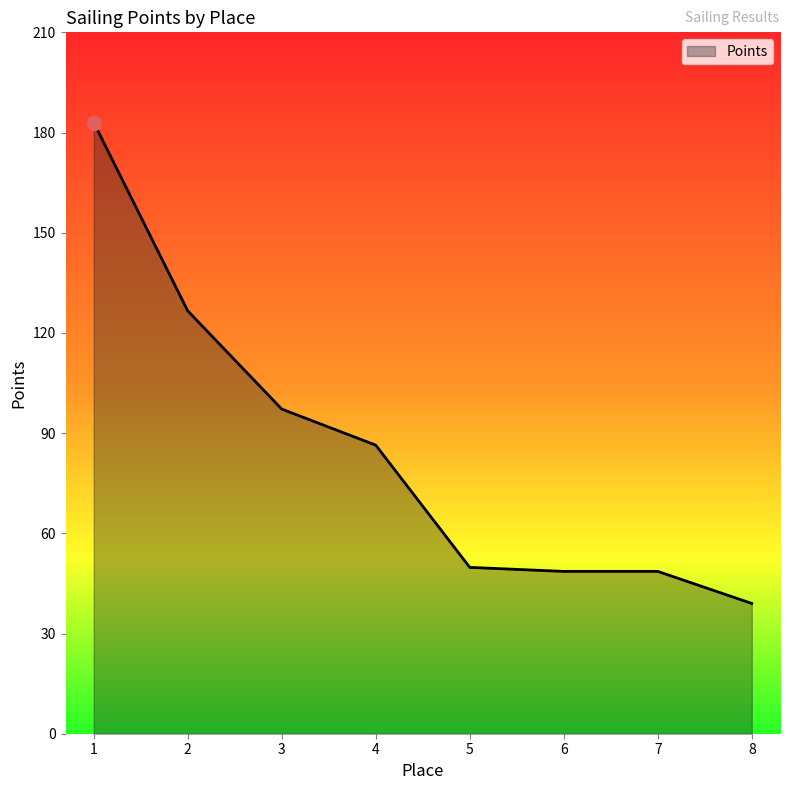

Approximately how many times larger is the value at 3 compared to 8?

2.5